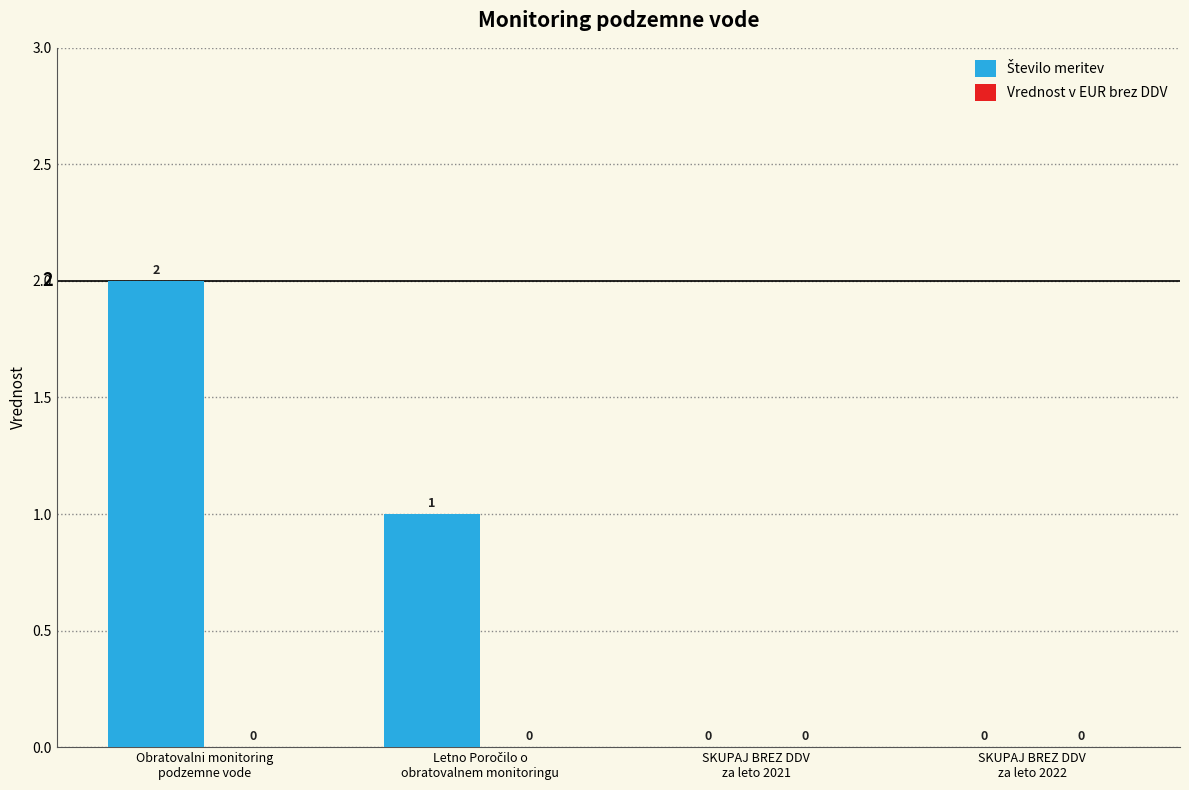

How many values are between 0 and 2?

4